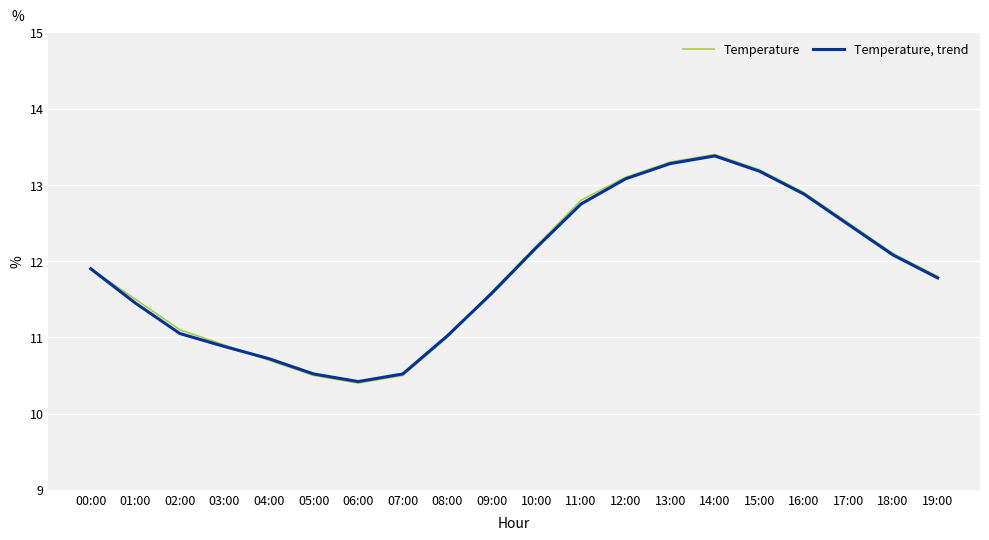

What position from the right is 13:00?

7